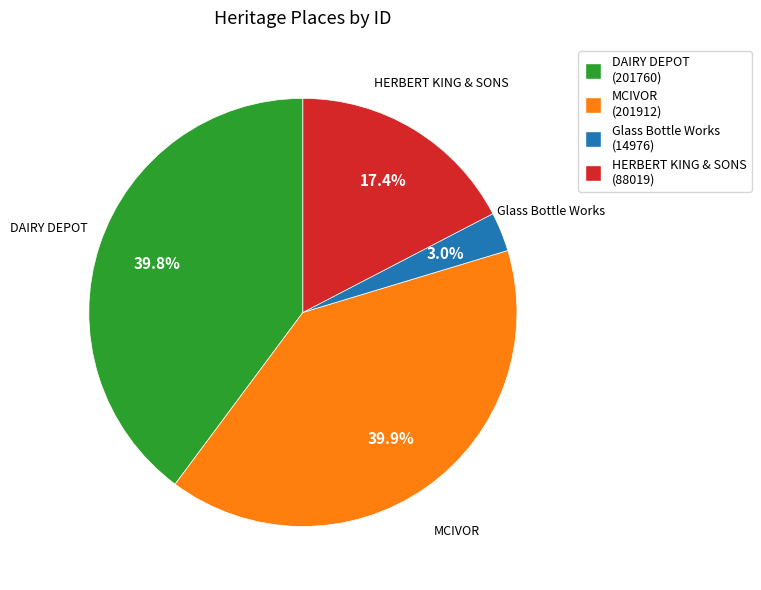

Which has a higher value, HERBERT KING & SONS (88019) or MCIVOR (201912)?

MCIVOR (201912)